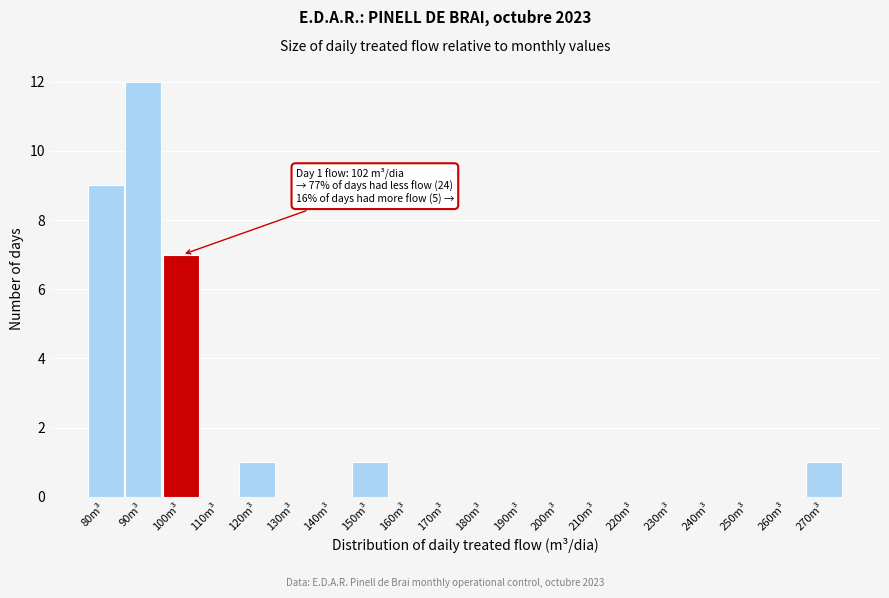

Reading left to right, extract all data points from this chart.

80m³=9	90m³=12	100m³=7	110m³=0	120m³=1	130m³=0	140m³=0	150m³=1	160m³=0	170m³=0	180m³=0	190m³=0	200m³=0	210m³=0	220m³=0	230m³=0	240m³=0	250m³=0	260m³=0	270m³=1